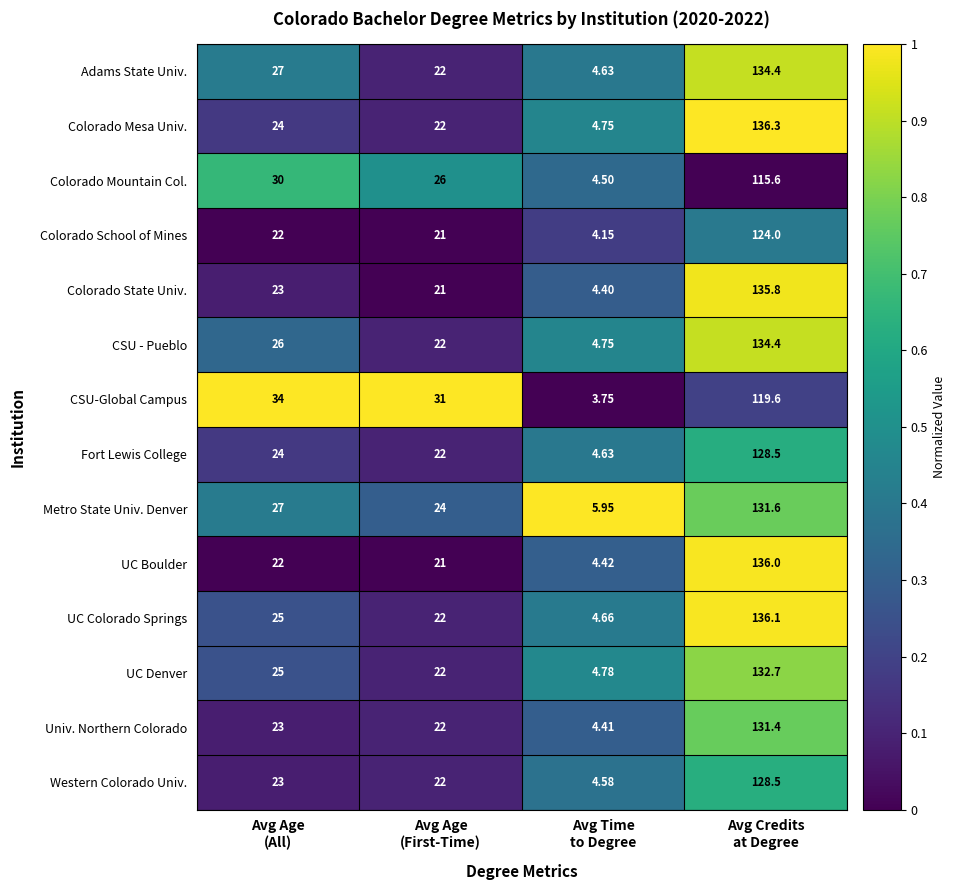

How many values in the Colorado School of Mines series are below 22?

2